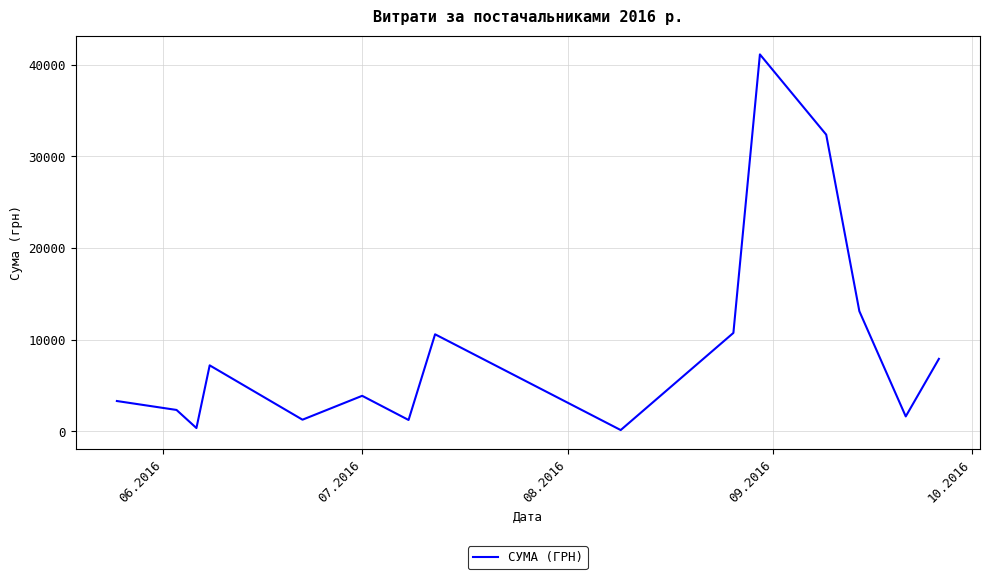

True or false: there are more than 0 points higher than both neighbors.

True